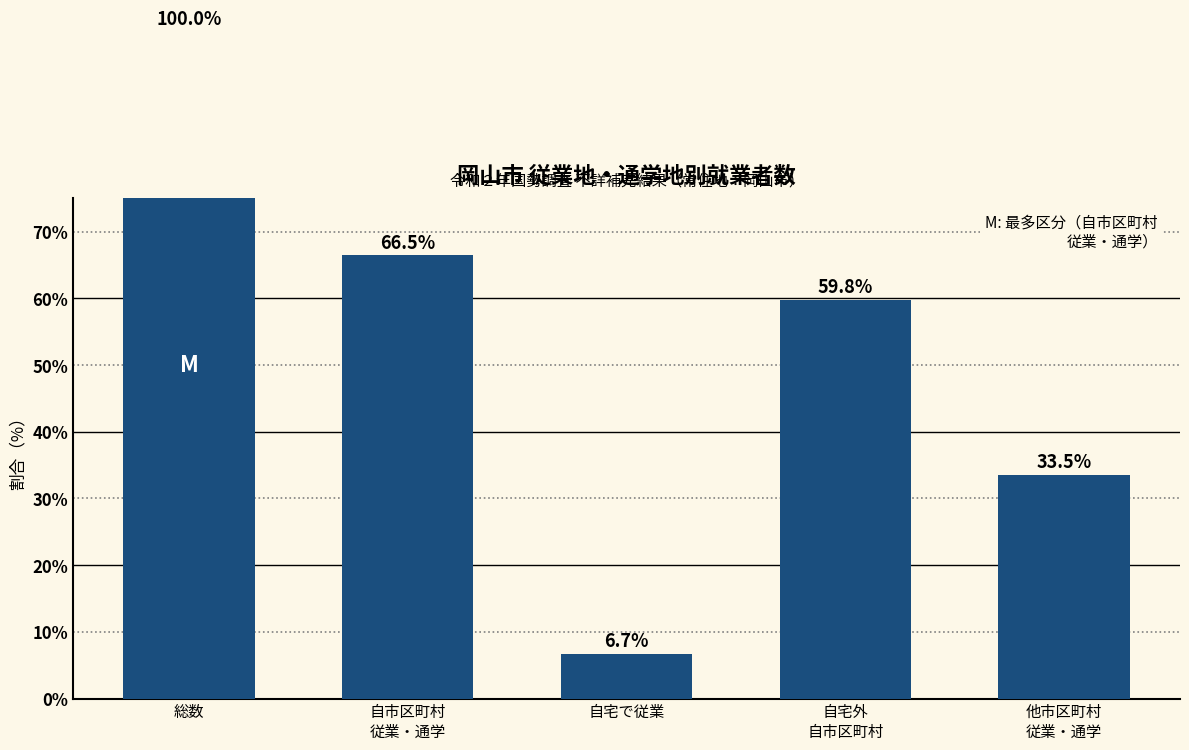

What is the difference between the second highest and minimum values?

59.8